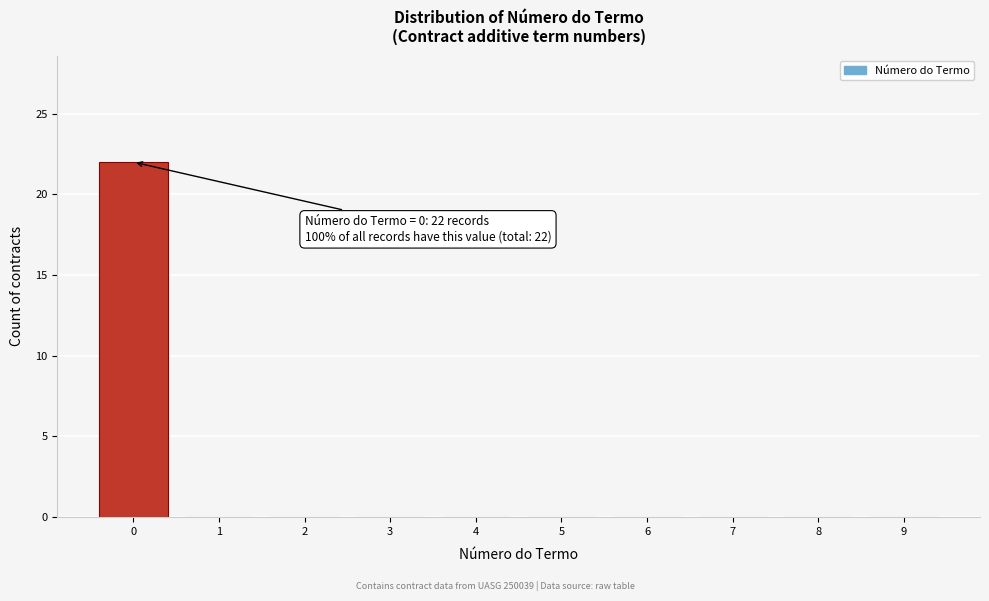

Reading right to left, transcribe all the data shown in this chart.

9=0	8=0	7=0	6=0	5=0	4=0	3=0	2=0	1=0	0=22